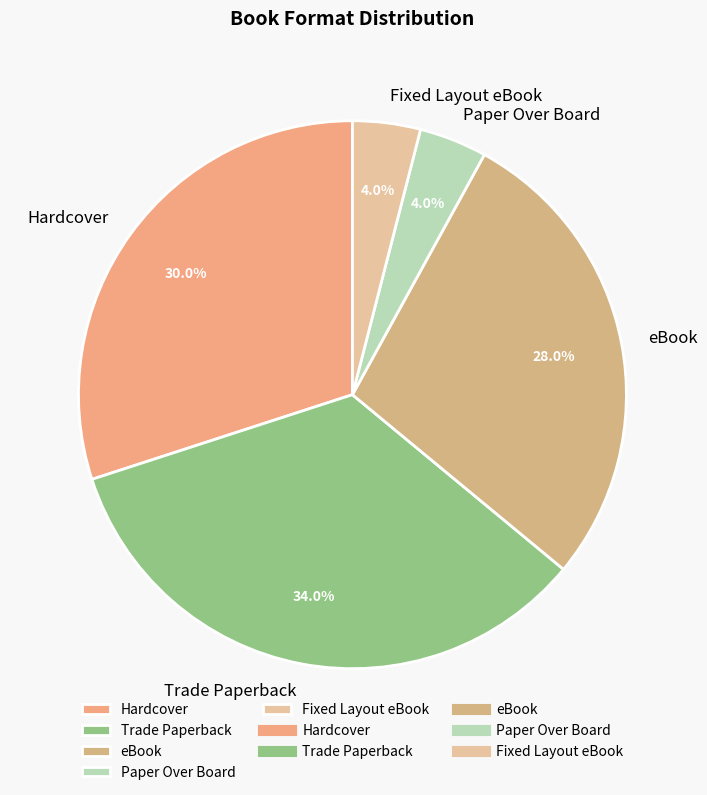

Is the sum of Paper Over Board and Trade Paperback greater than half?

No